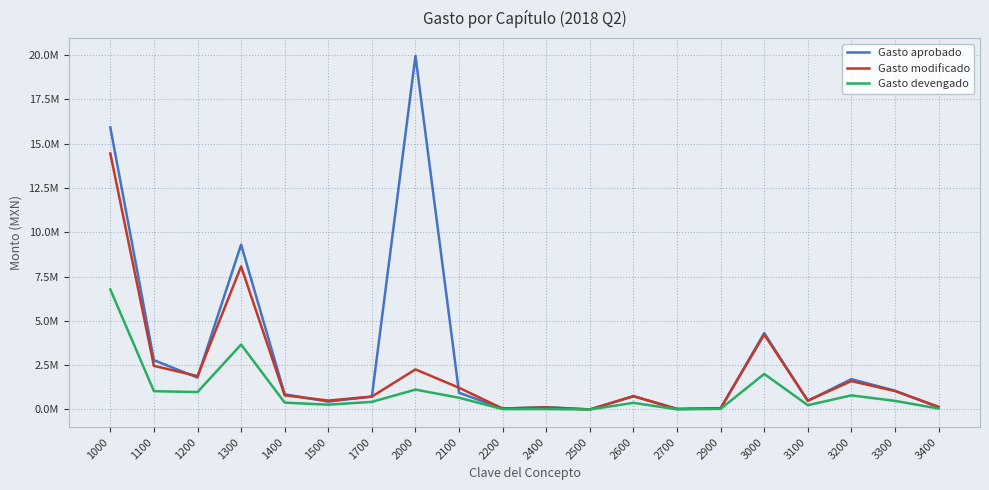

What is the highest value of the Gasto modificado series?

14451051.0